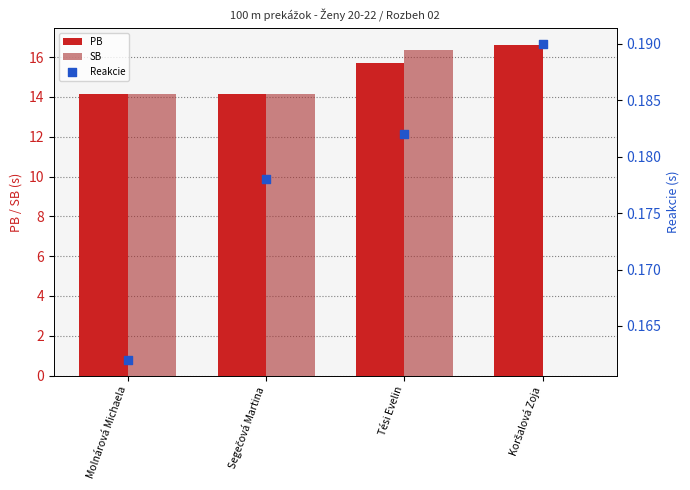

Which series reaches the minimum Y coordinate?

SB